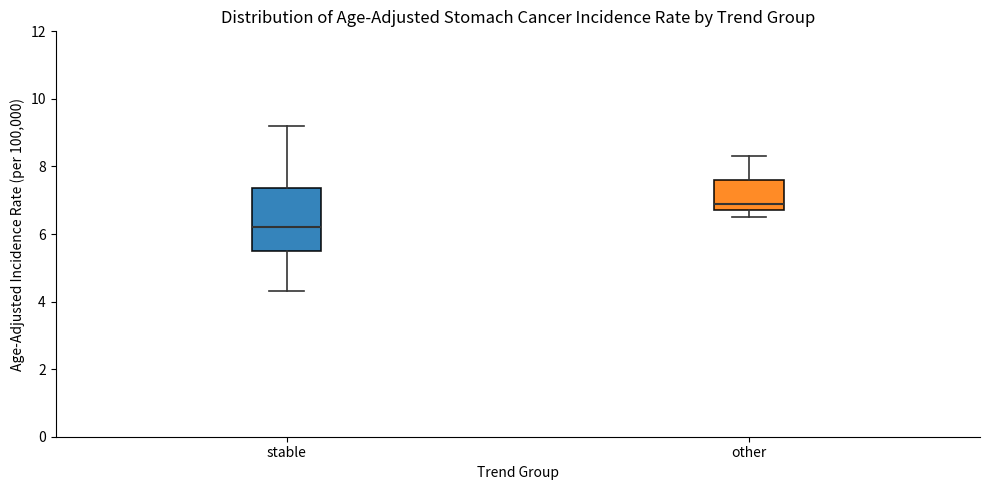

Which box has the lowest median line?

stable